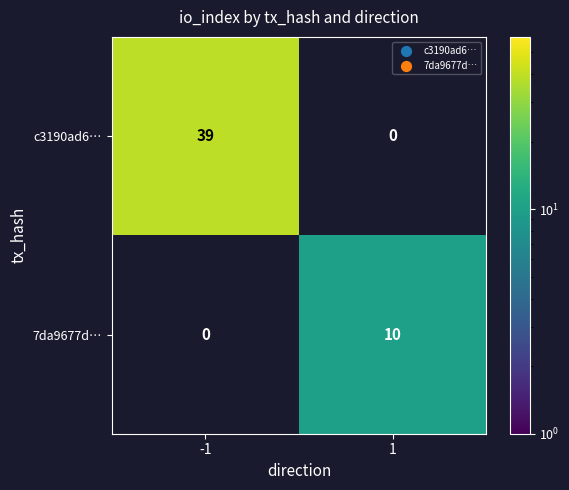

What is the greatest value displayed?

39.0